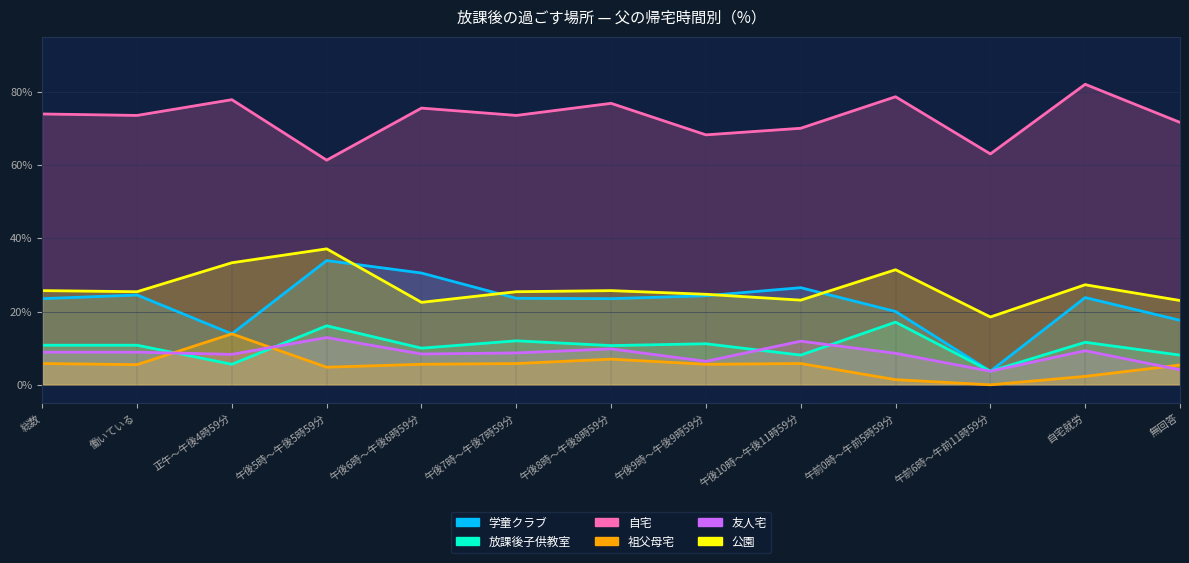

The 友人宅 series shows 12.7 at 総数. True or false?

False